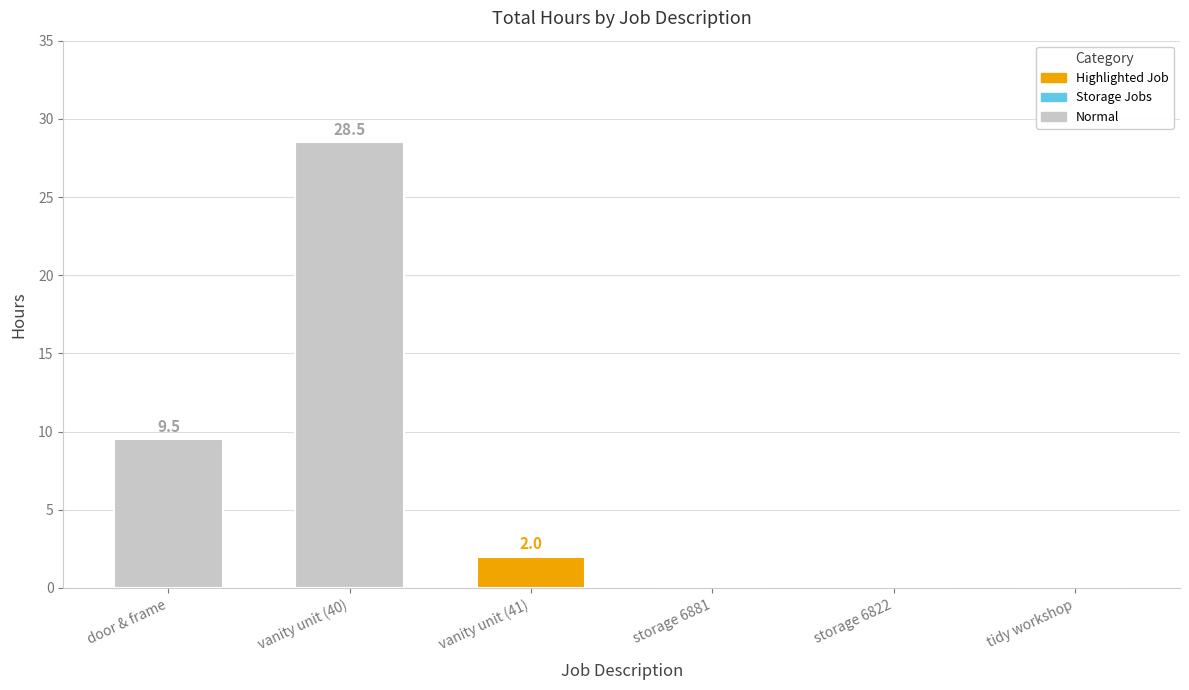

Reading left to right, list all the values displayed in this chart.

Total: door & frame=9.5	vanity unit (40)=28.5	vanity unit (41)=2.0	storage 6881=0.0	storage 6822=0.0	tidy workshop=0.0
Basic: door & frame=9.5	vanity unit (40)=28.5	vanity unit (41)=2.0	storage 6881=0.0	storage 6822=0.0	tidy workshop=0.0